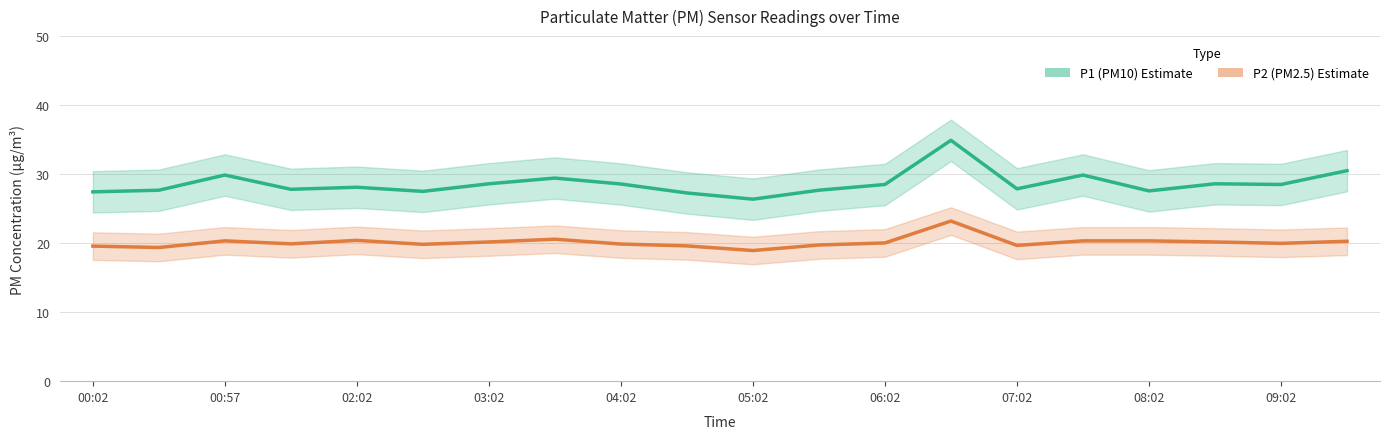

Read the P2 (PM2.5) Estimate value at 06:02.

20.0